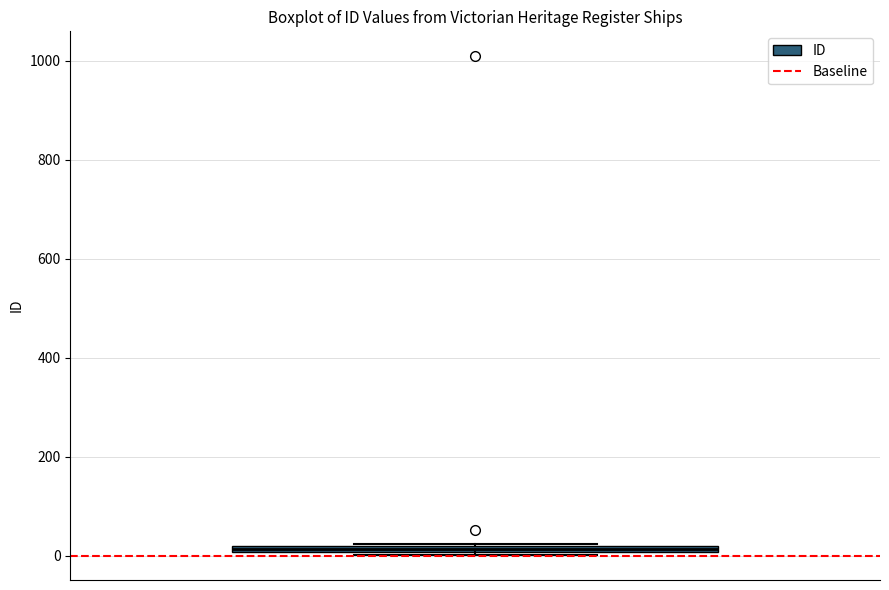

Where is the upper edge of the box on the y-axis? The values are not printed on the chart, so give them approximately, as read against the axis.

20